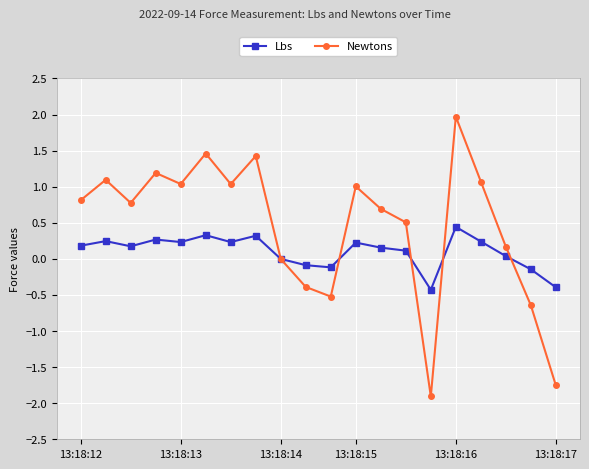

Count the number of data series in this chart.

2